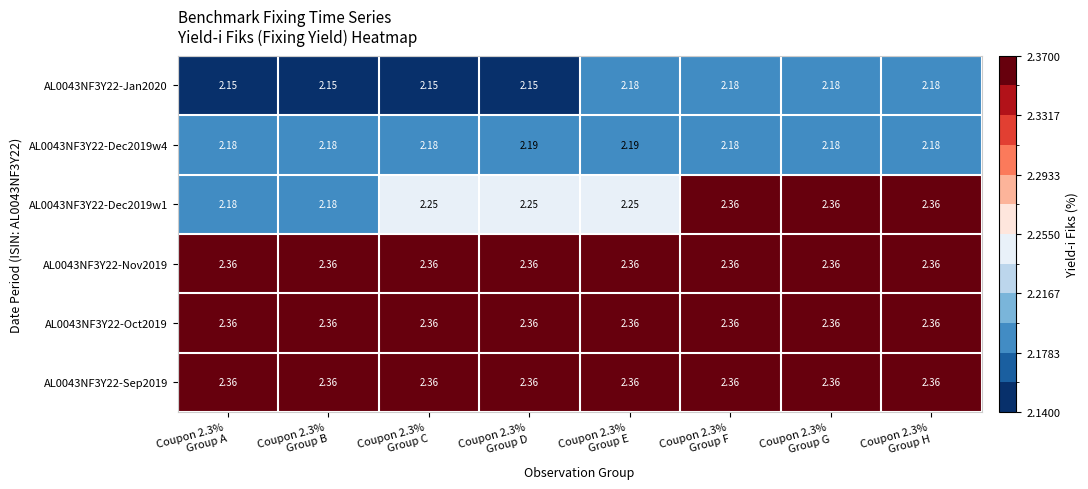

How many series are shown in this chart?

6